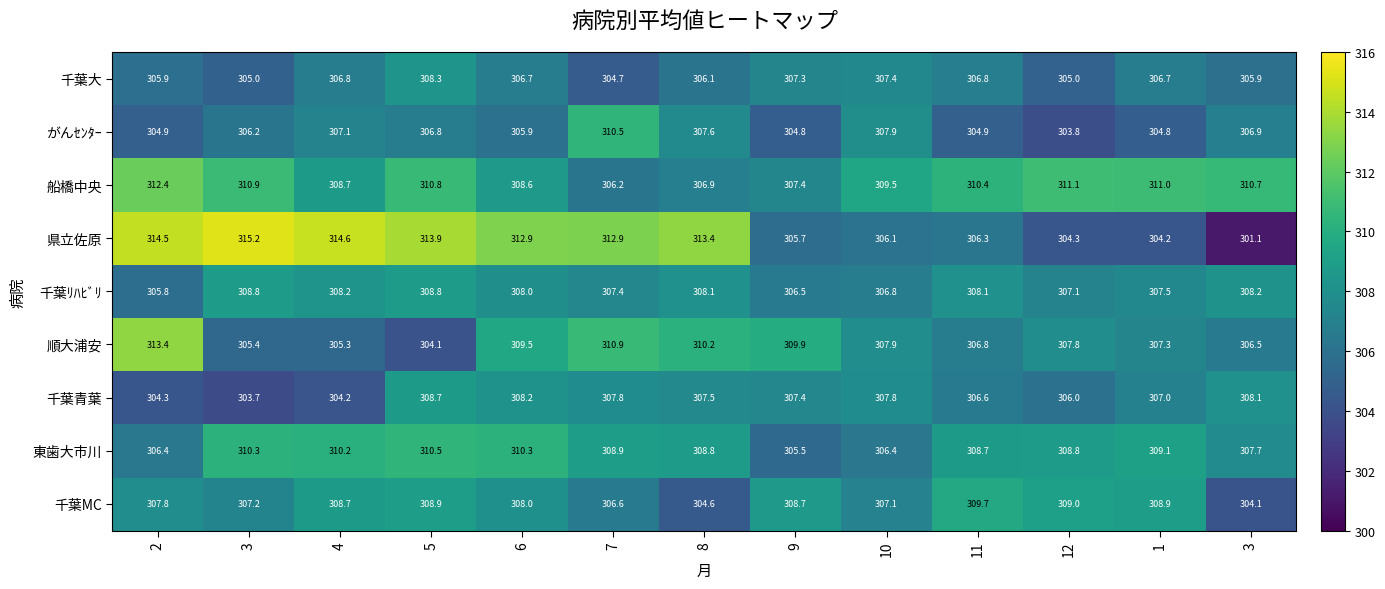

How many series are shown in this chart?

9